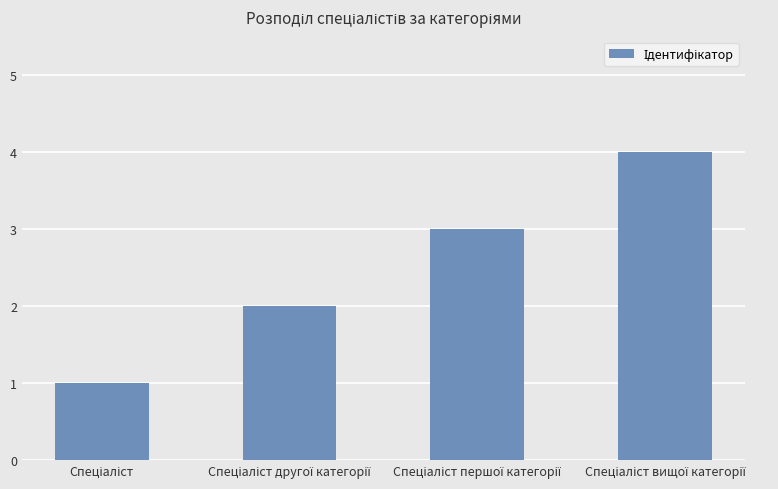

What is the difference between the second highest and minimum values?

2